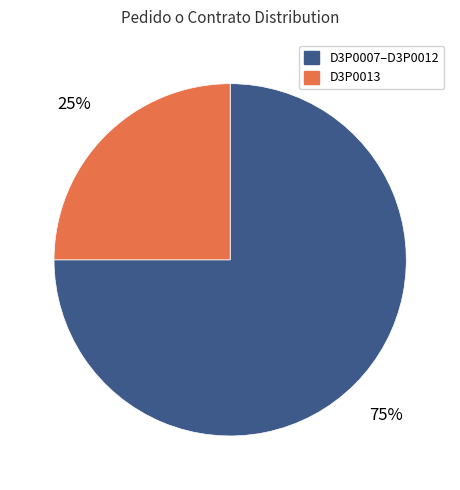

To the nearest percent, what is the difference between the largest and smallest slice percentages?

50%